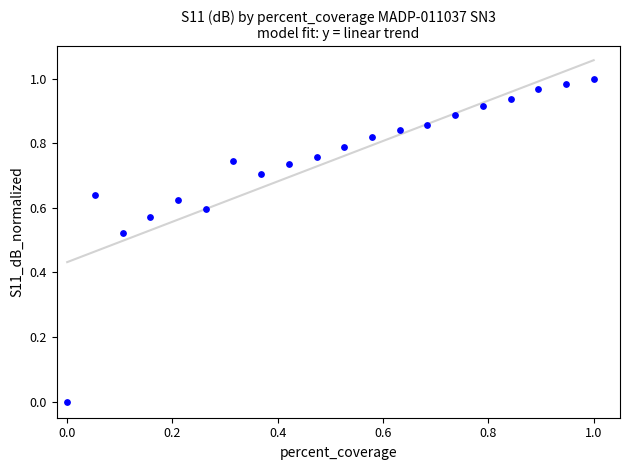

Count the number of points in this scatter plot.

20